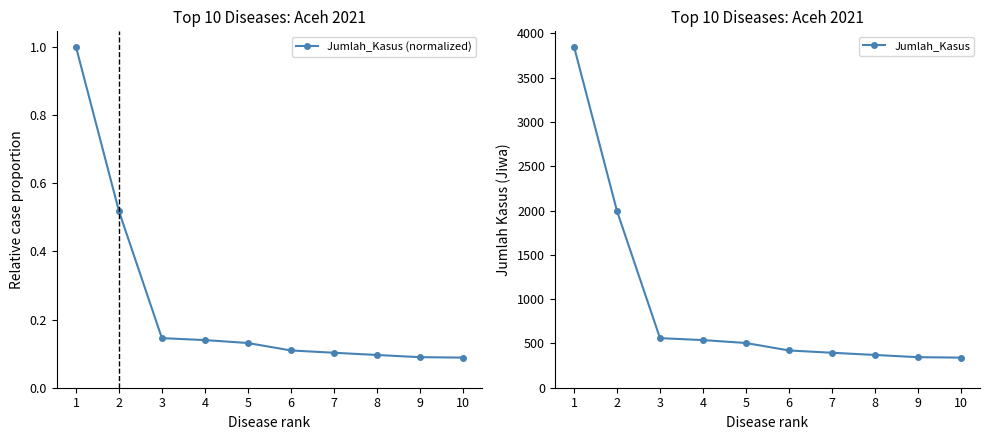

What are all the series names shown in the legend?

Jumlah_Kasus (normalized), Jumlah_Kasus